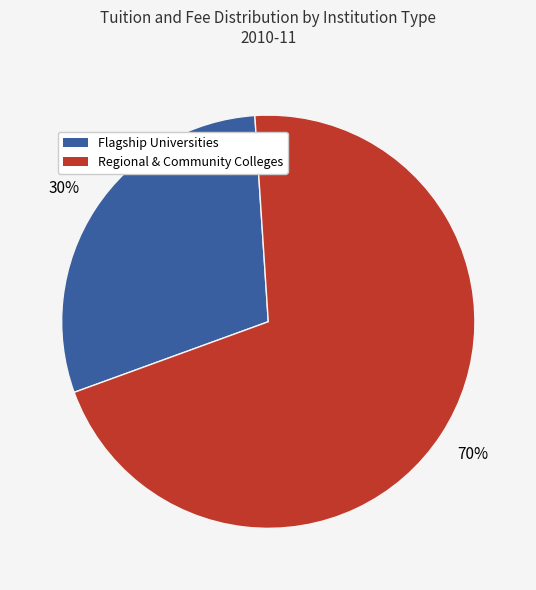

Is there a majority slice in this chart?

Yes